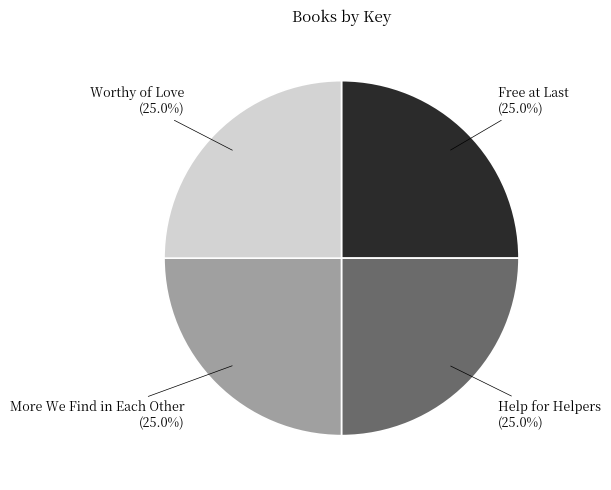

Is there any slice that represents more than half of the pie?

No